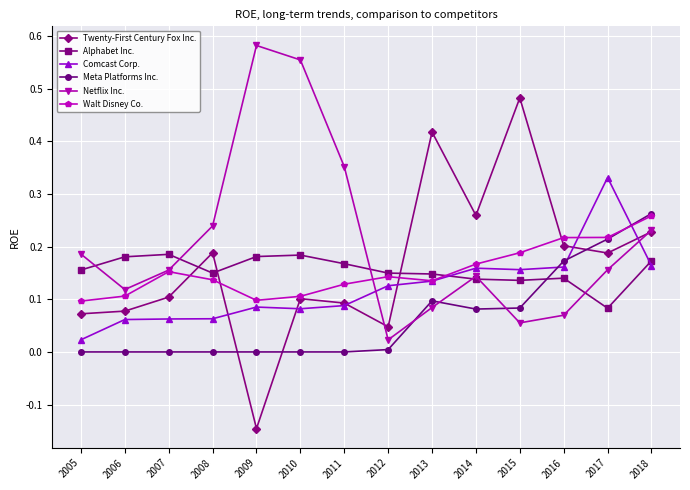

What are all the series names shown in the legend?

Twenty-First Century Fox Inc., Alphabet Inc., Comcast Corp., Meta Platforms Inc., Netflix Inc., Walt Disney Co.